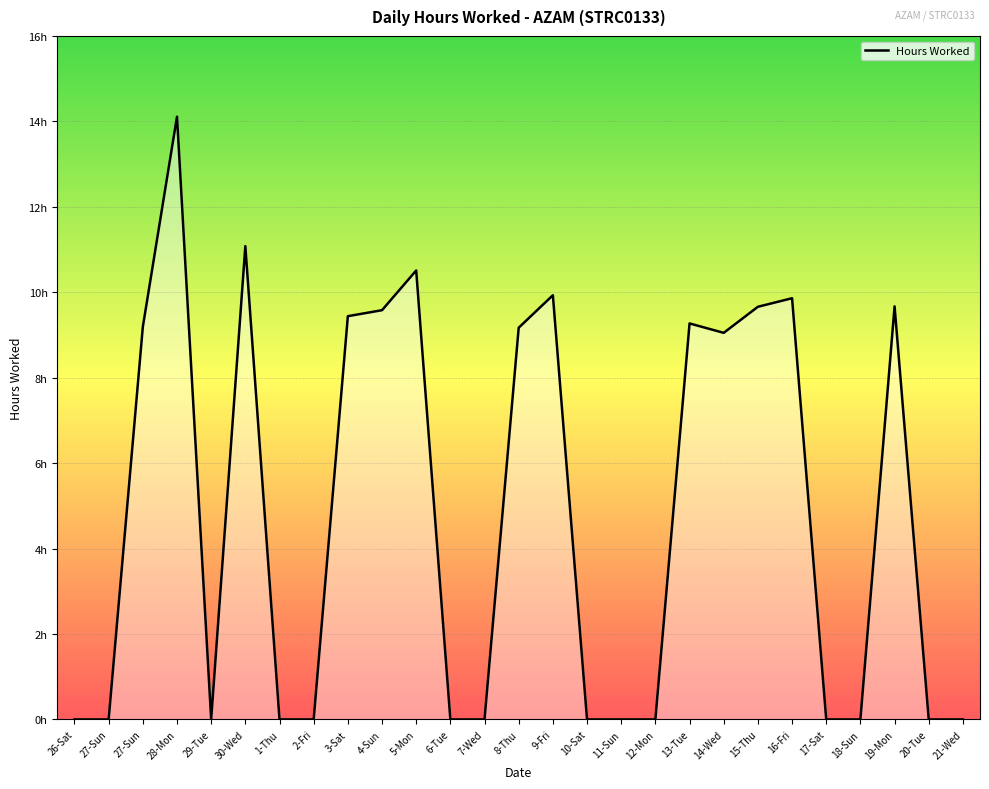

Does the chart display data point markers on the line(s)?

No